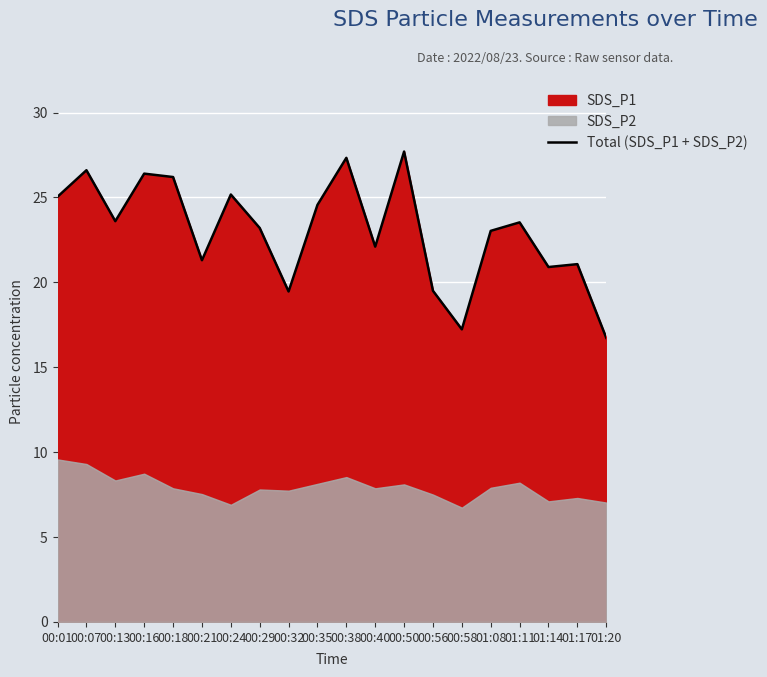

Between 00:01 and 01:20, which is larger?

00:01